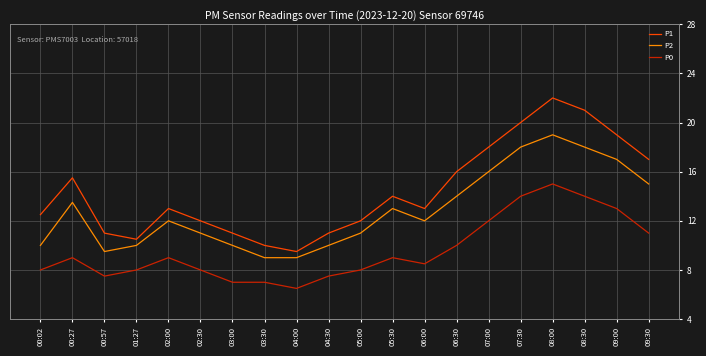

What is the highest value of the P1 series?

22.0